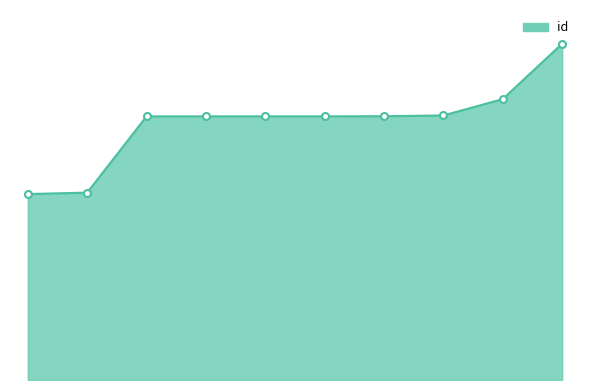

What is the maximum value shown in the chart?

23660